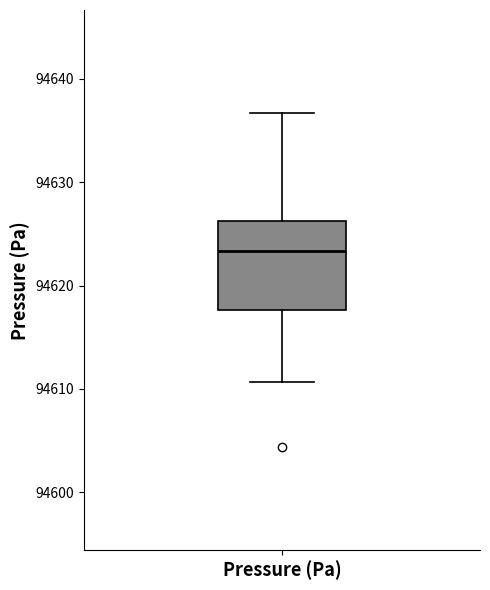

Where is the upper edge of the box for Pressure (Pa) on the y-axis? The values are not printed on the chart, so give them approximately, as read against the axis.

94626